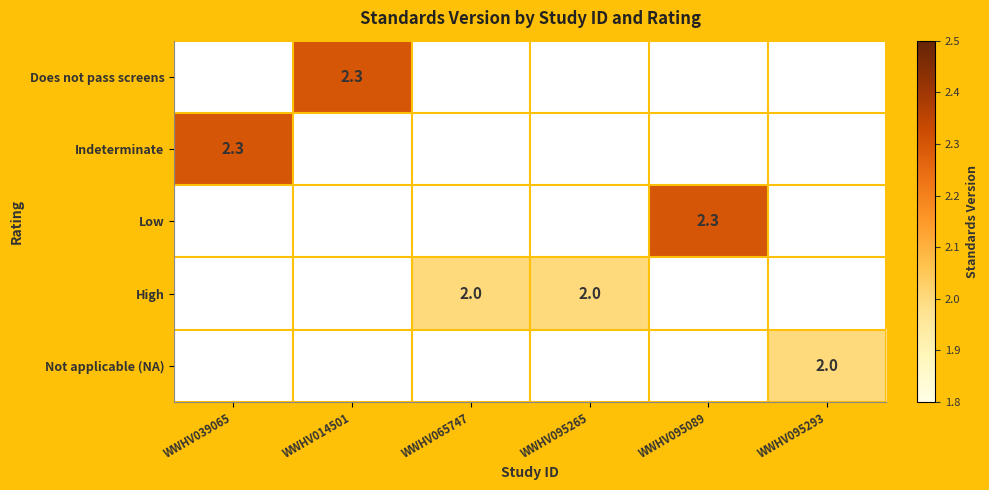

Is it true that High equals 1.2 at WWHV065747?

False